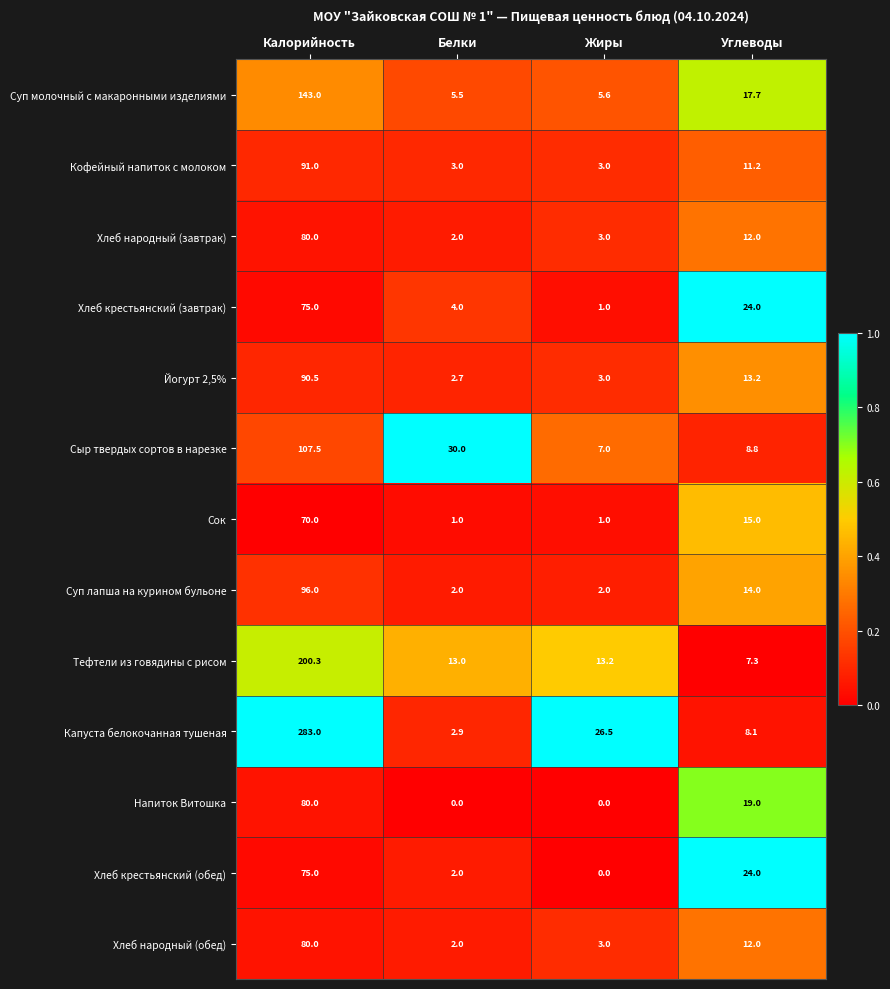

Is it true that Хлеб народный (завтрак) equals 2.0 at Белки?

True